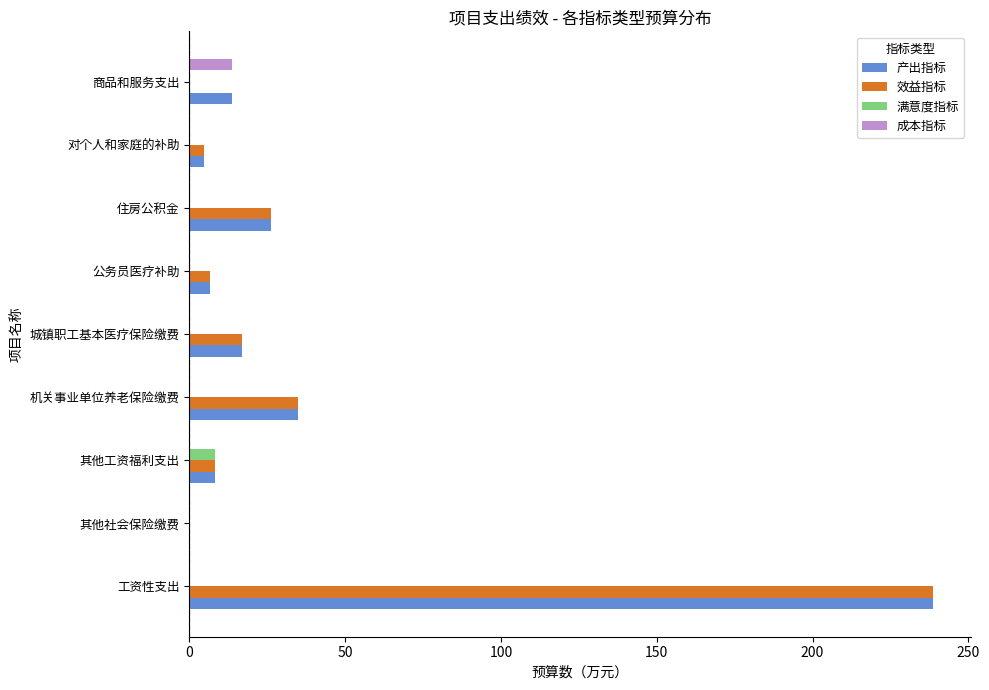

What is the sum of all 成本指标 values?

13.9